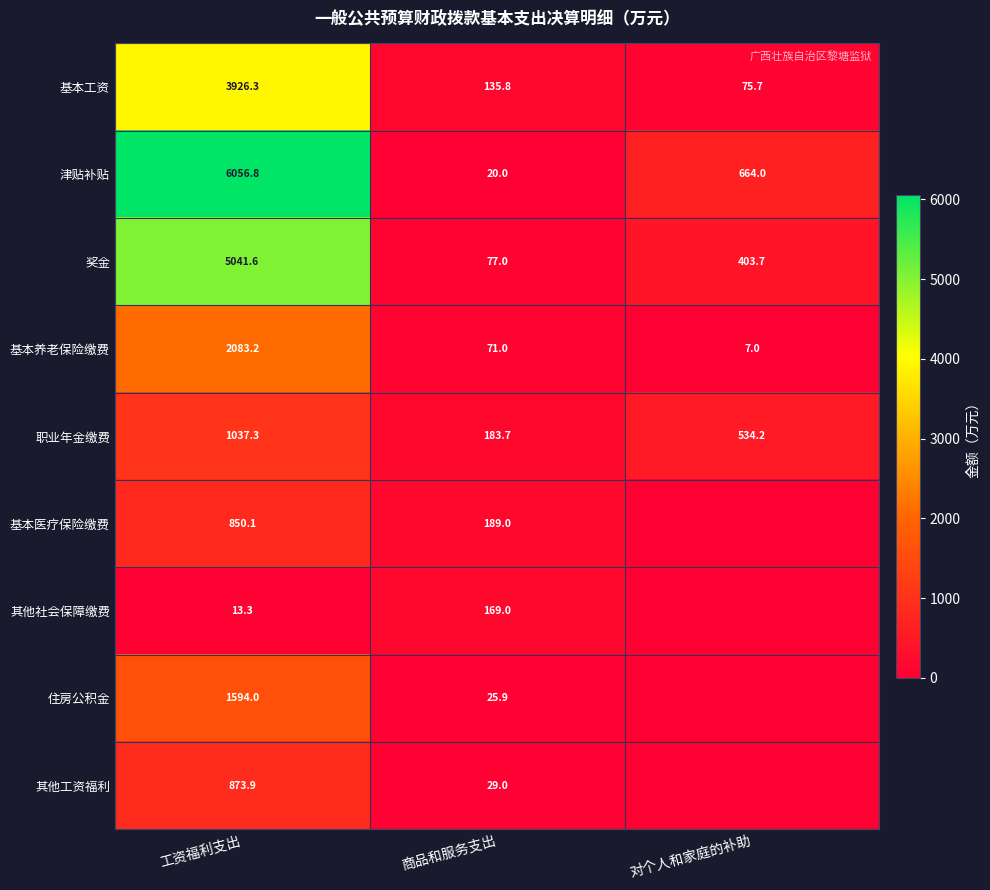

What is the total value across all series at 商品和服务支出?

900.4